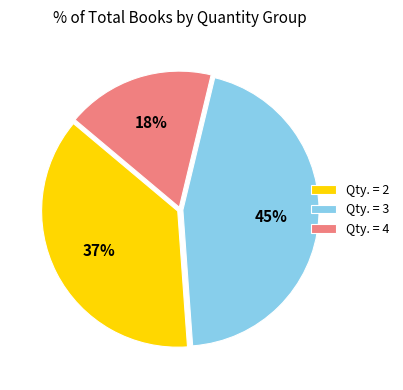

To the nearest percent, what is the difference between the largest and smallest slice percentages?

27%